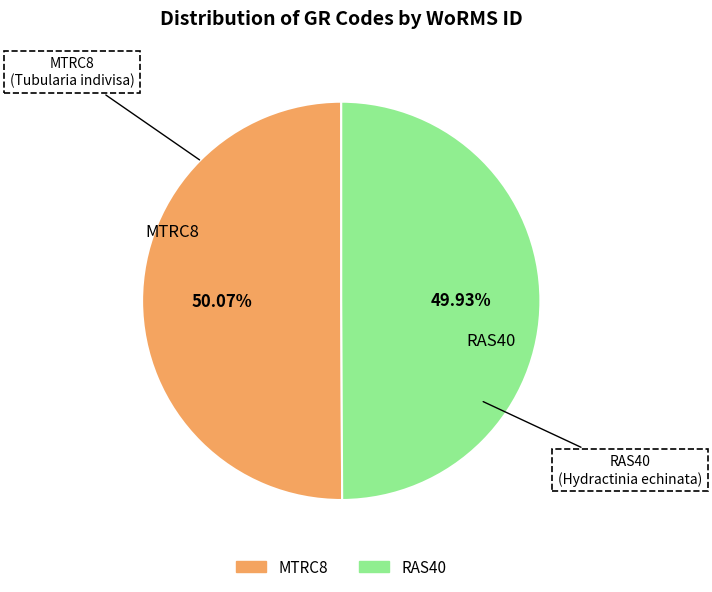

What is the ratio of the value at MTRC8 to the value at RAS40?

1.0